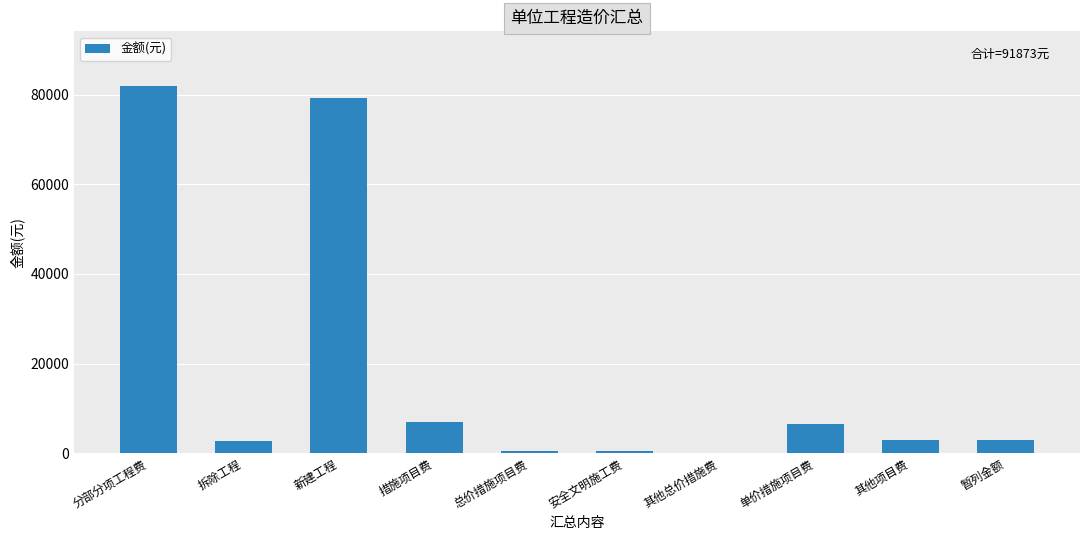

What is the maximum value shown in the chart?

81848